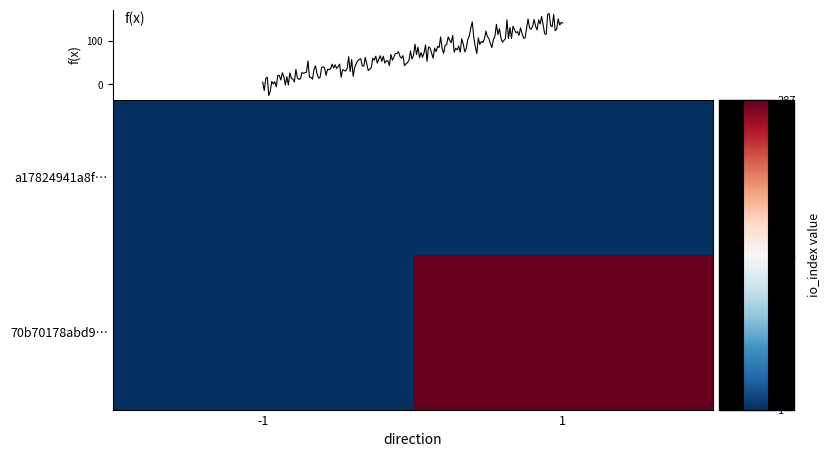

Read the 70b70178abd9e56355400221c3cb7a56ef4082d value at 1, to the nearest 5.

285